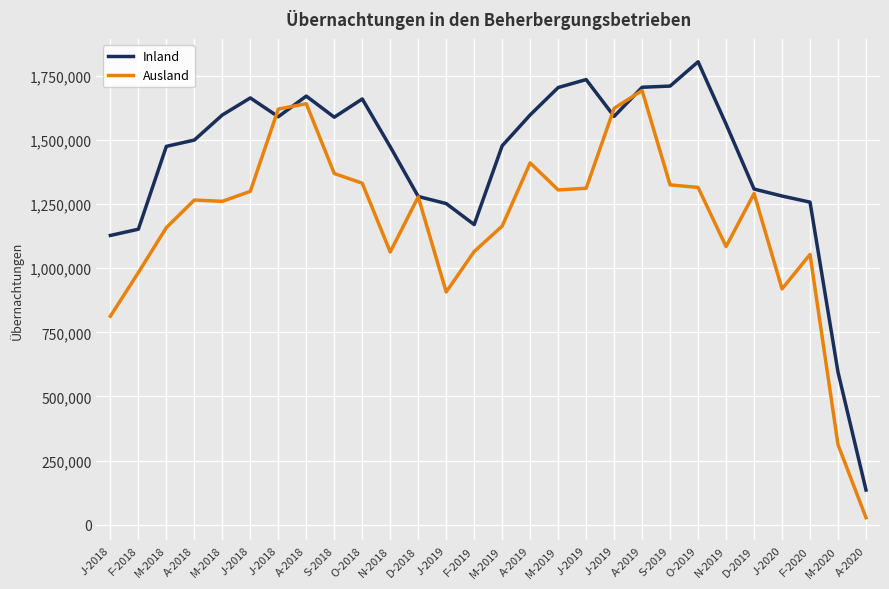

At which category does Inland reach its first local valley?

J-2018